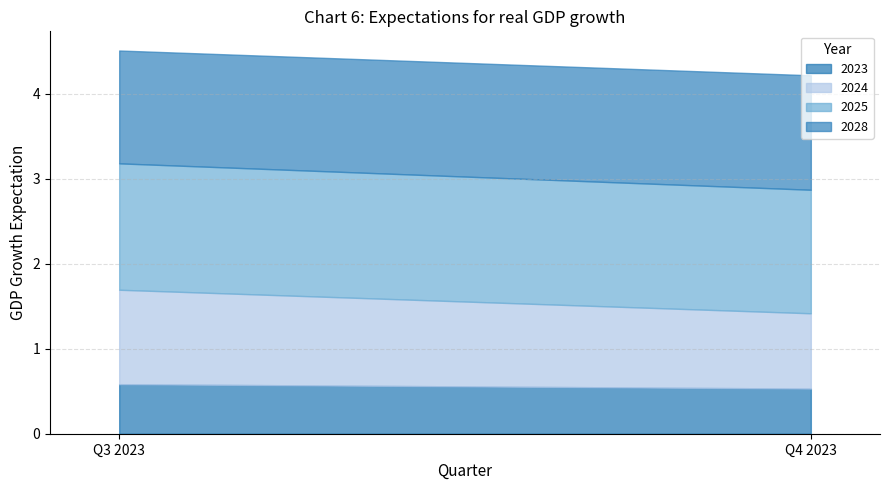

The 2023 series shows 0.2 at Q4 2023. True or false?

False